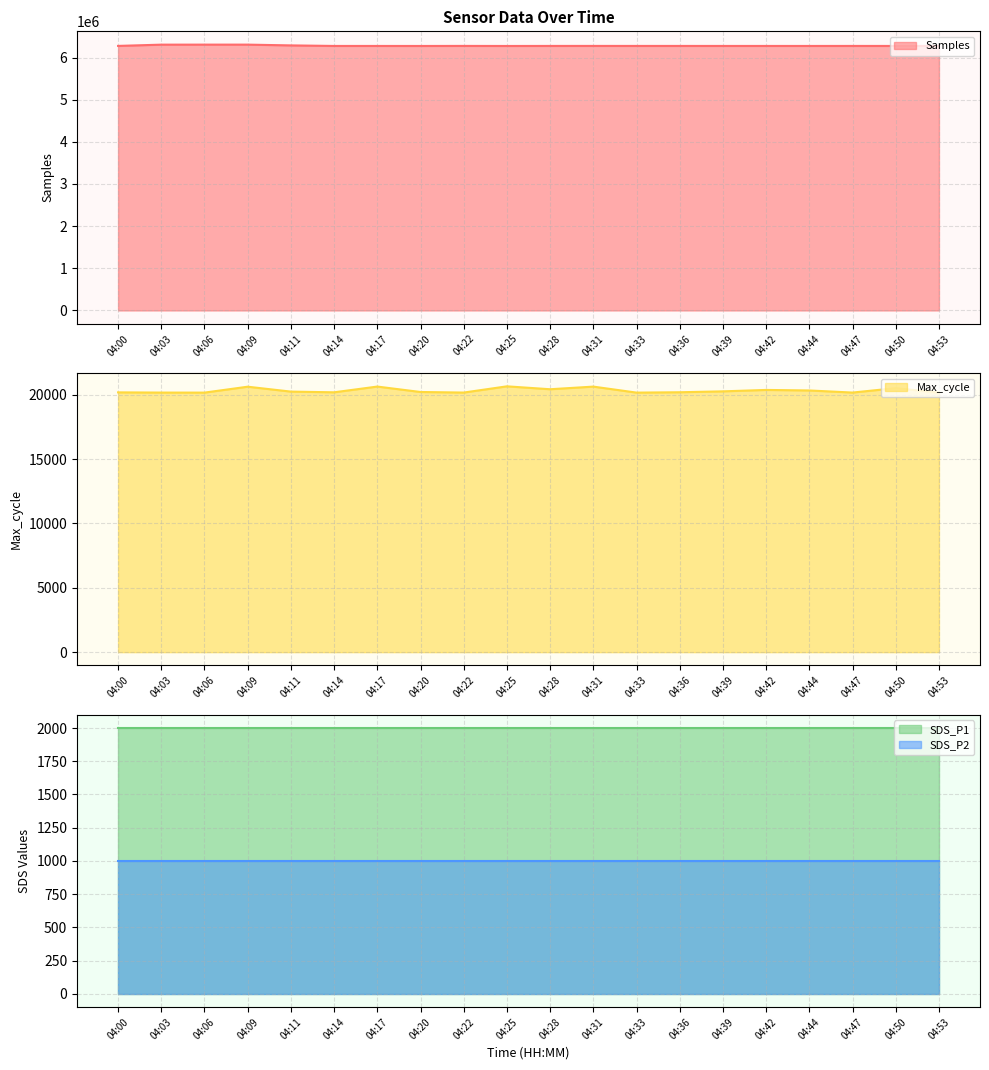

Which category has the lowest value across all series?

04:00